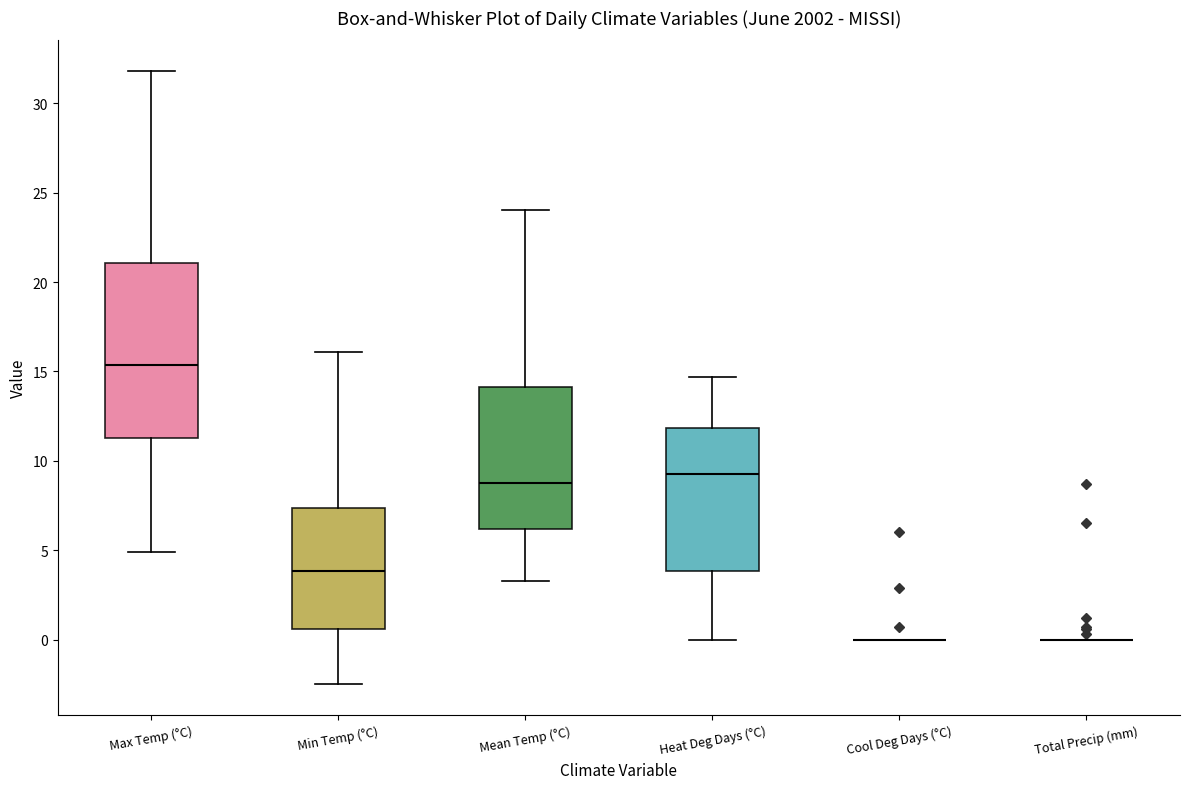

Where does the lower whisker of the box for Heat Deg Days (°C) end on the y-axis? The values are not printed on the chart, so give them approximately, as read against the axis.

0.0